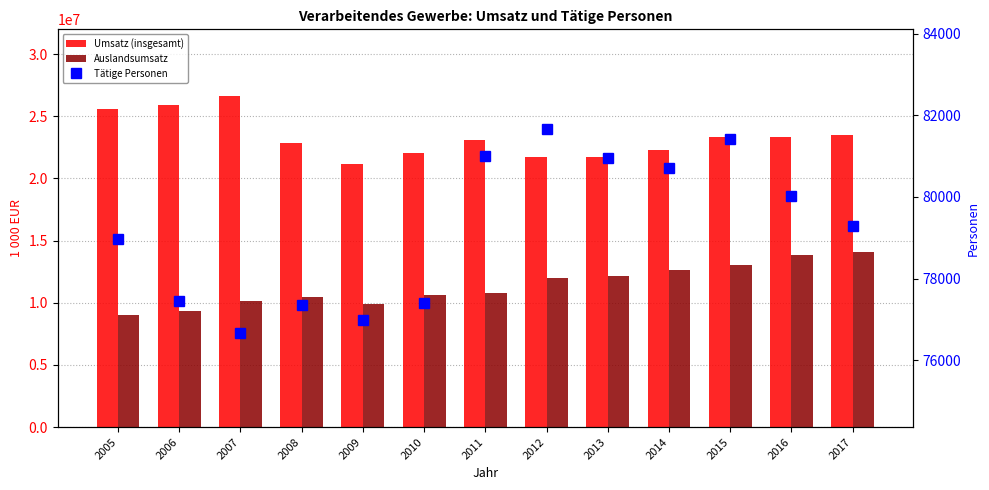

Which series has the largest total across all categories?

Umsatz (insgesamt)